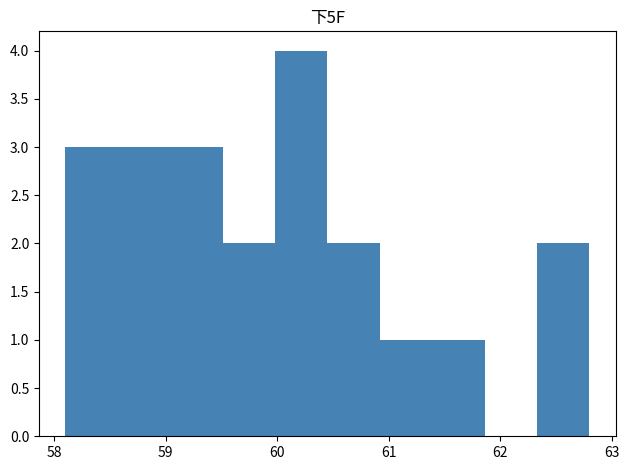

Which range on the x-axis has the tallest bar?

59.98 to 60.45